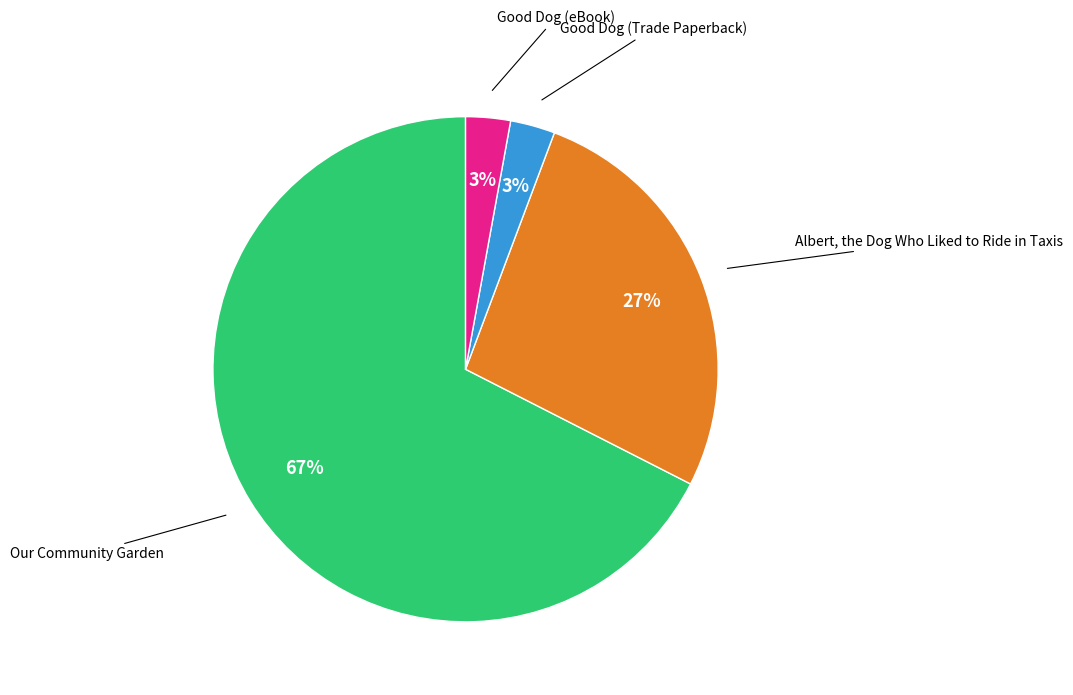

Is there any slice that represents more than half of the pie?

Yes